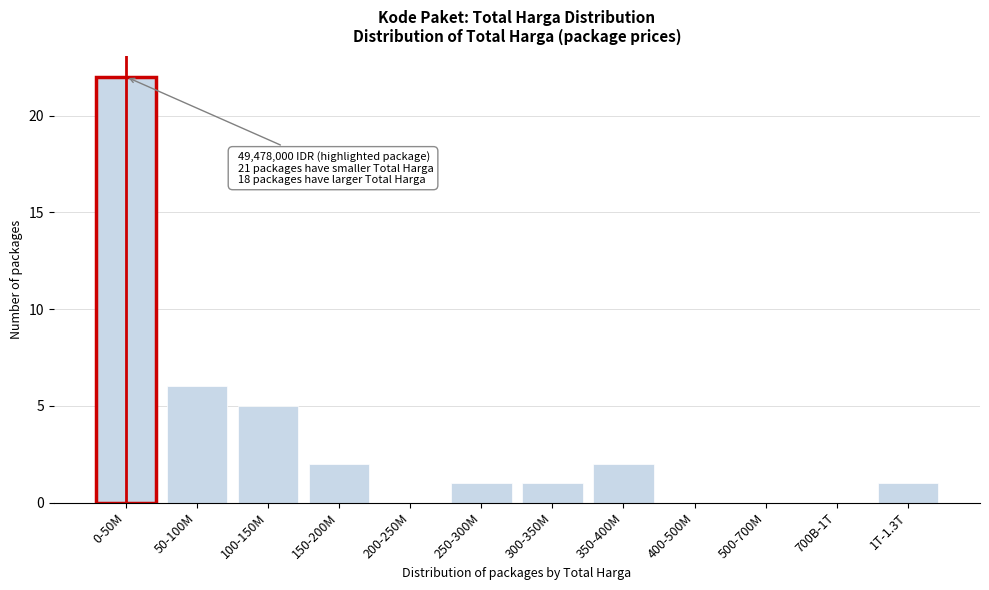

Reading left to right, transcribe all the data shown in this chart.

0-50M=22	50-100M=6	100-150M=5	150-200M=2	200-250M=0	250-300M=1	300-350M=1	350-400M=2	400-500M=0	500-700M=0	700B-1T=0	1T-1.3T=1